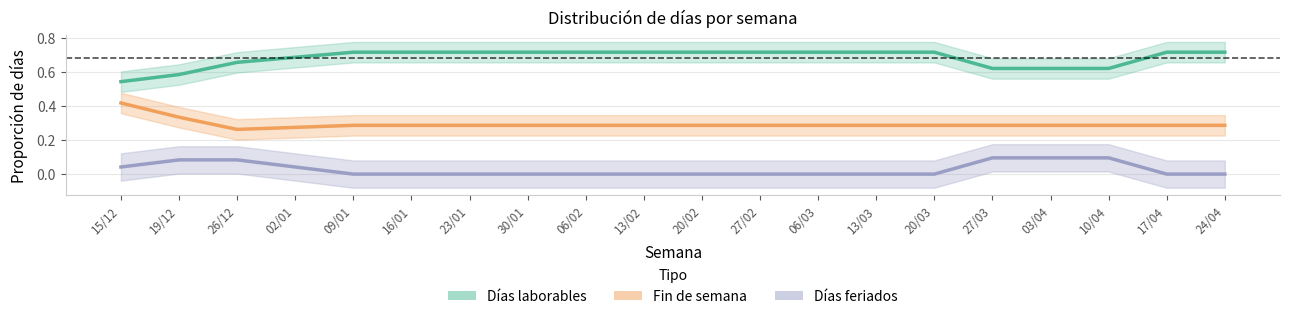

What is the value of the Fin de semana point at the 4th from the left?

0.3